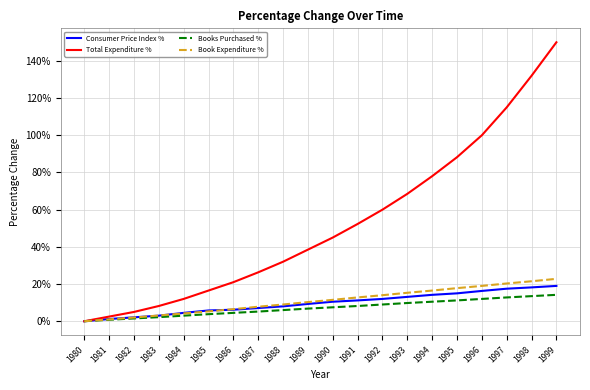

What is the difference between the maximum and second lowest values in the Book Expenditure % series?

21.8